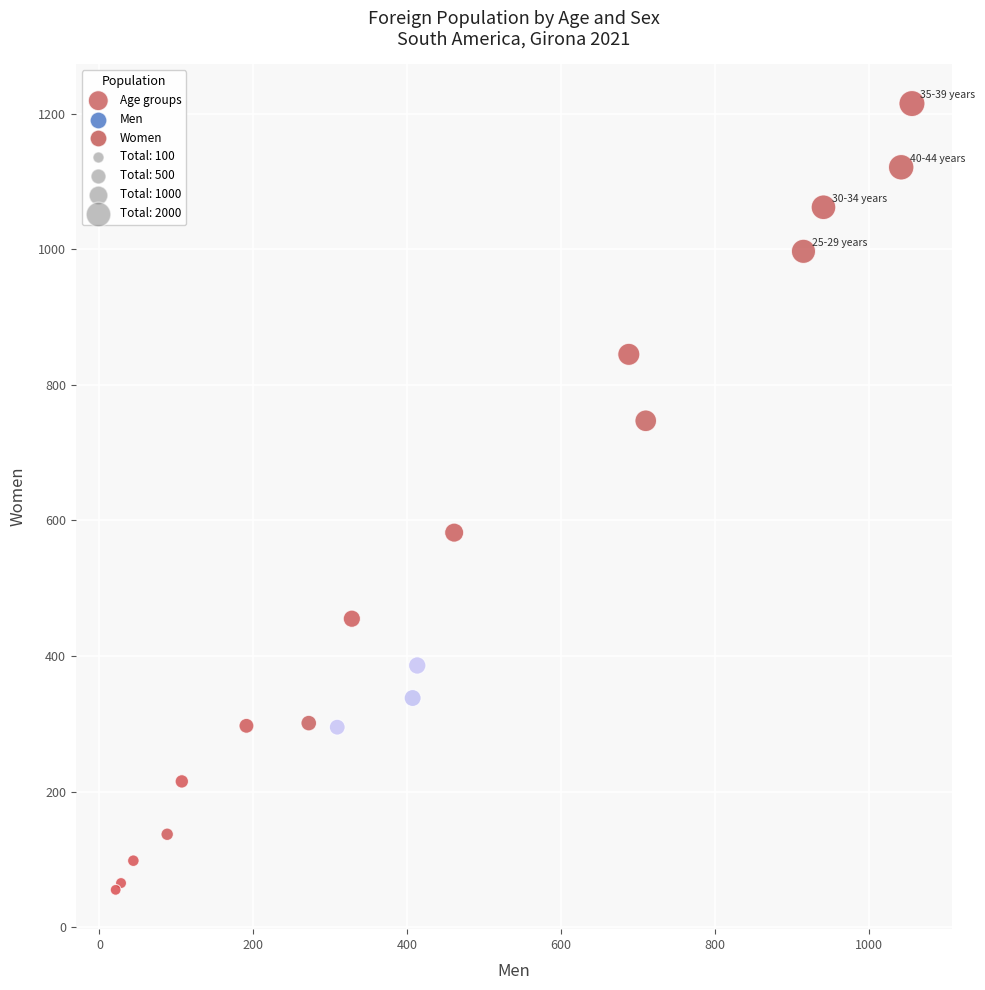

What Y value in the scatter plot is closest to 635?

582